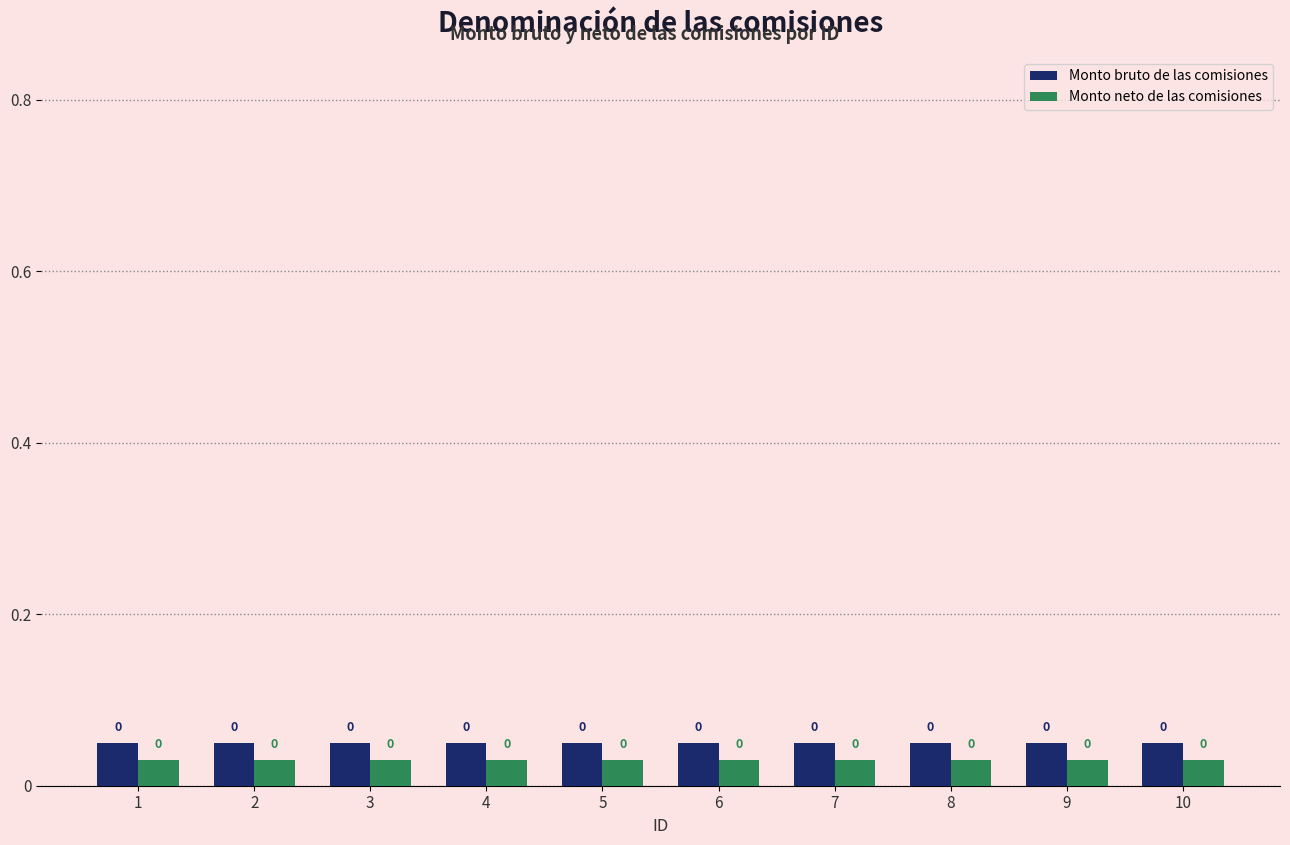

Is it true that Monto bruto de las comisiones equals 0.0 at 9?

False